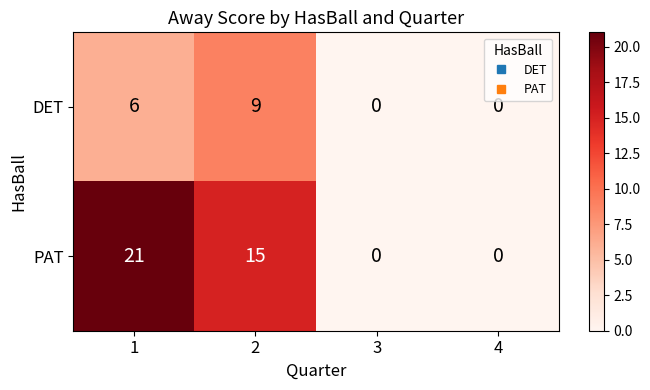

Between 2 and 3, which series saw the biggest shift?

PAT